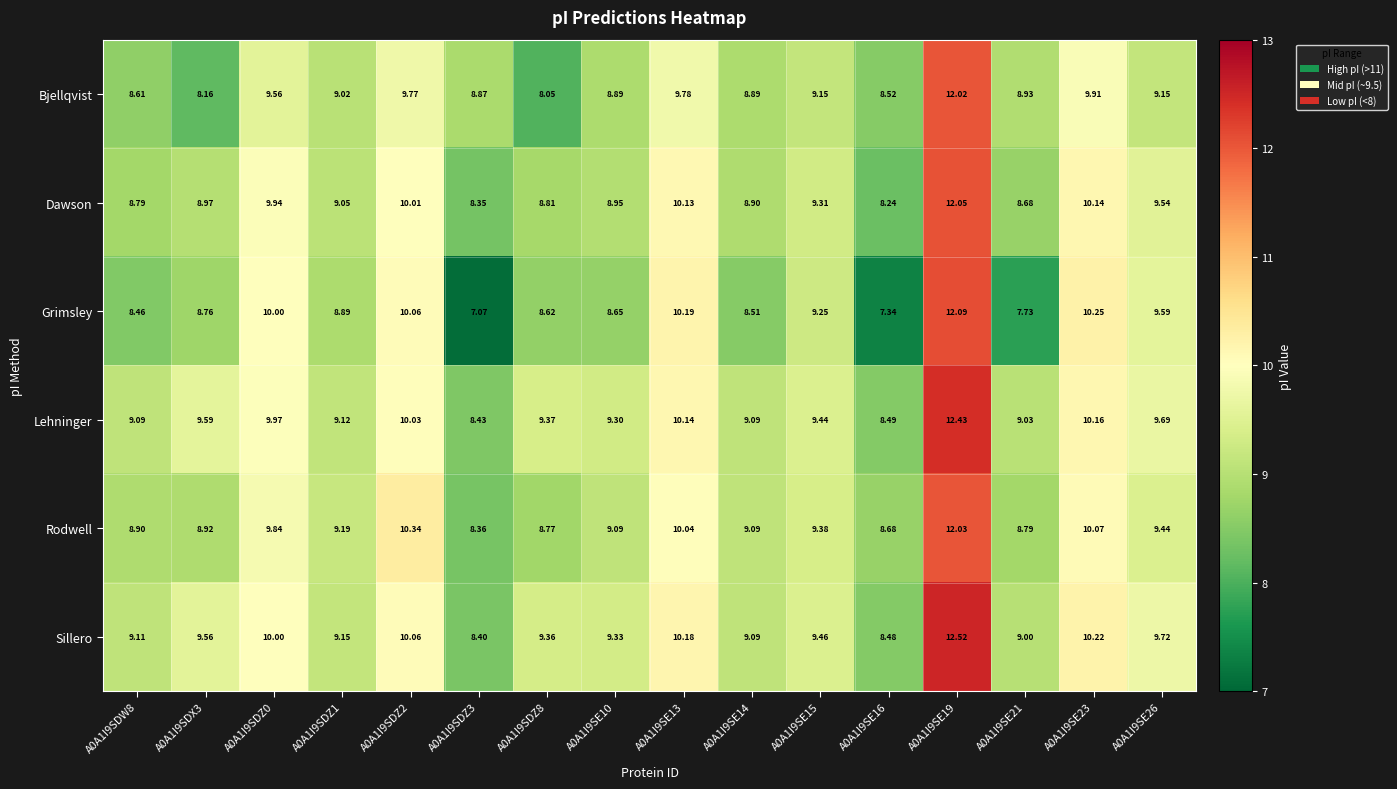

Rank the series by their maximum value, from lowest to highest.

Bjellqvist, Rodwell, Dawson, Grimsley, Lehninger, Sillero